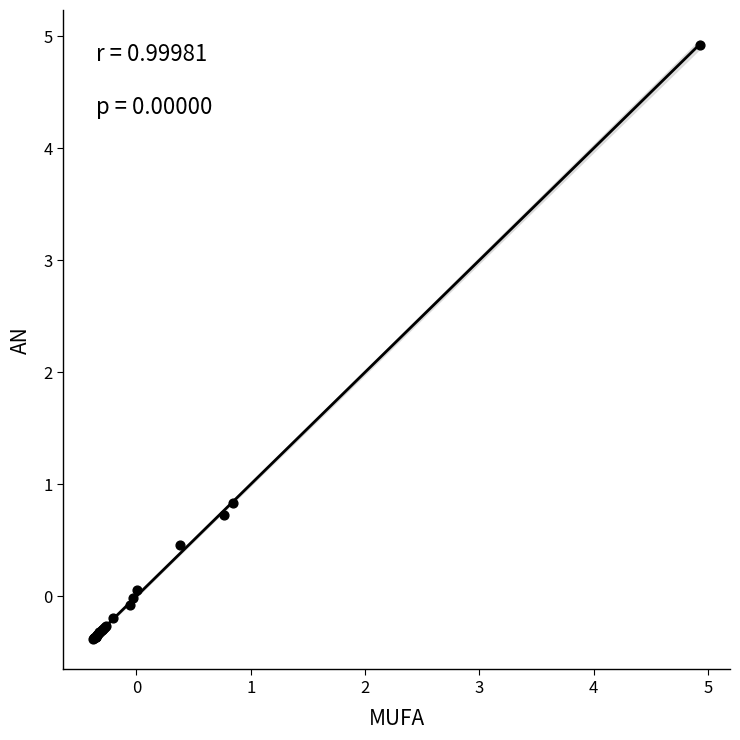

What Y value in the scatter plot is closest to 2?

0.8